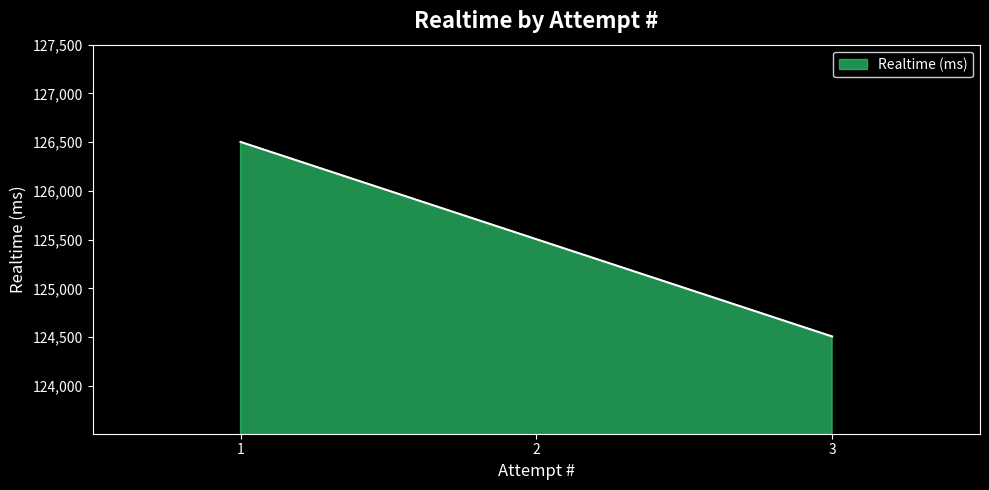

Count the number of data series in this chart.

1